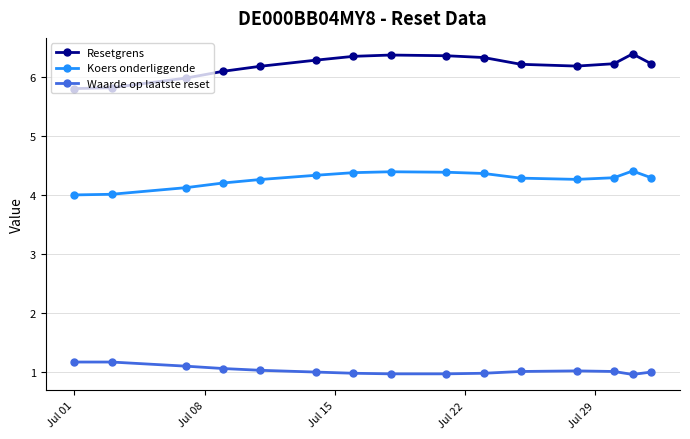

Which series has the largest total across all categories?

Resetgrens